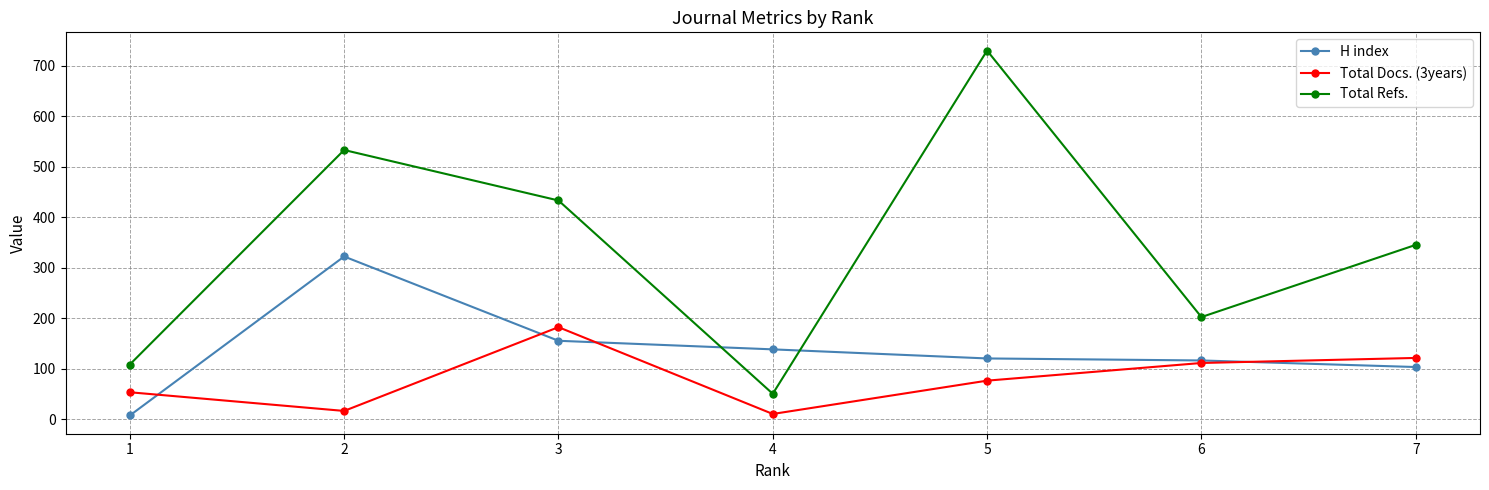

In H index, how many points are higher than both neighbors (excluding endpoints)?

1